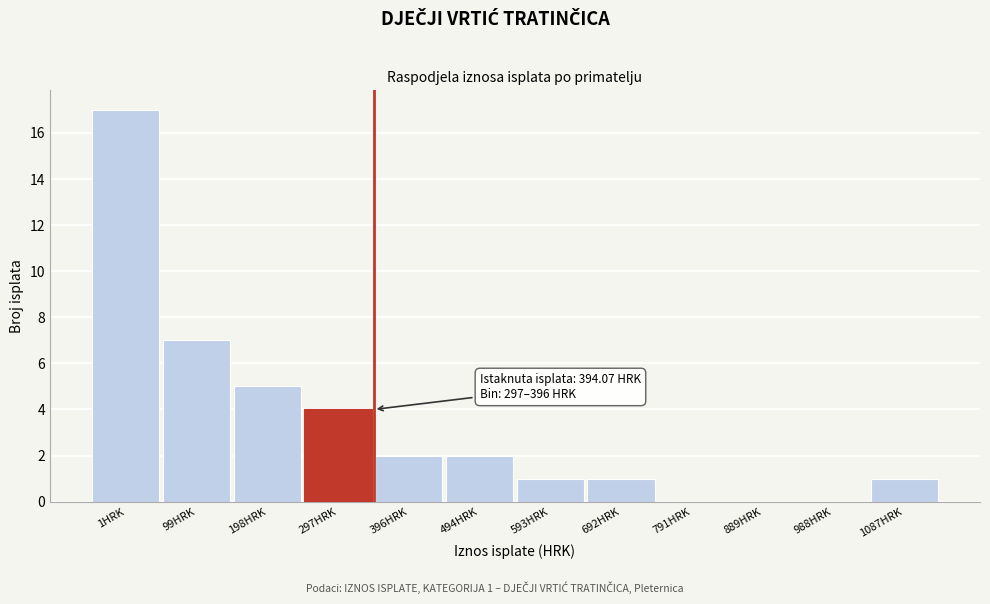

Reading left to right, what are all the values shown in this chart?

1HRK=17	99HRK=7	198HRK=5	297HRK=4	396HRK=2	494HRK=2	593HRK=1	692HRK=1	791HRK=0	889HRK=0	988HRK=0	1087HRK=1